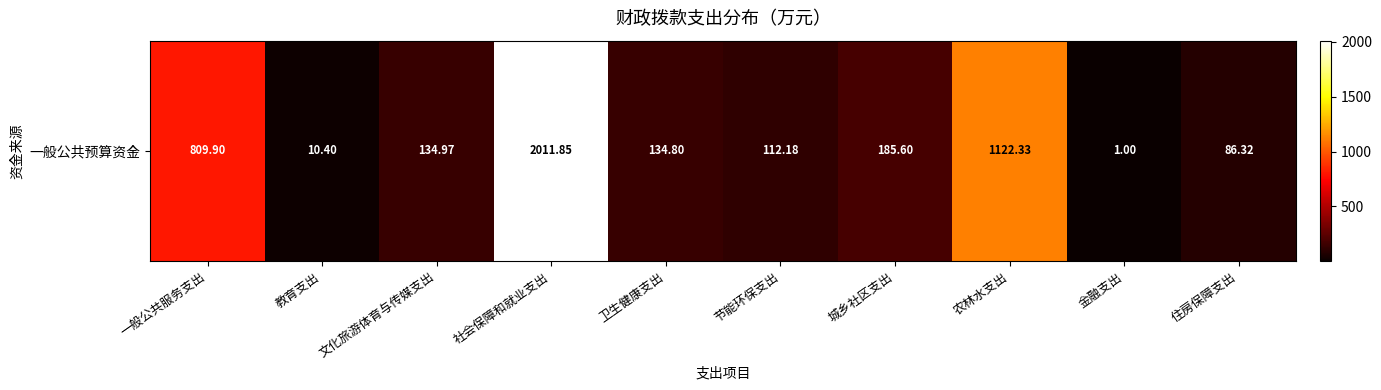

The chart shows a value of 2783.5 at 社会保障和就业支出. True or false?

False